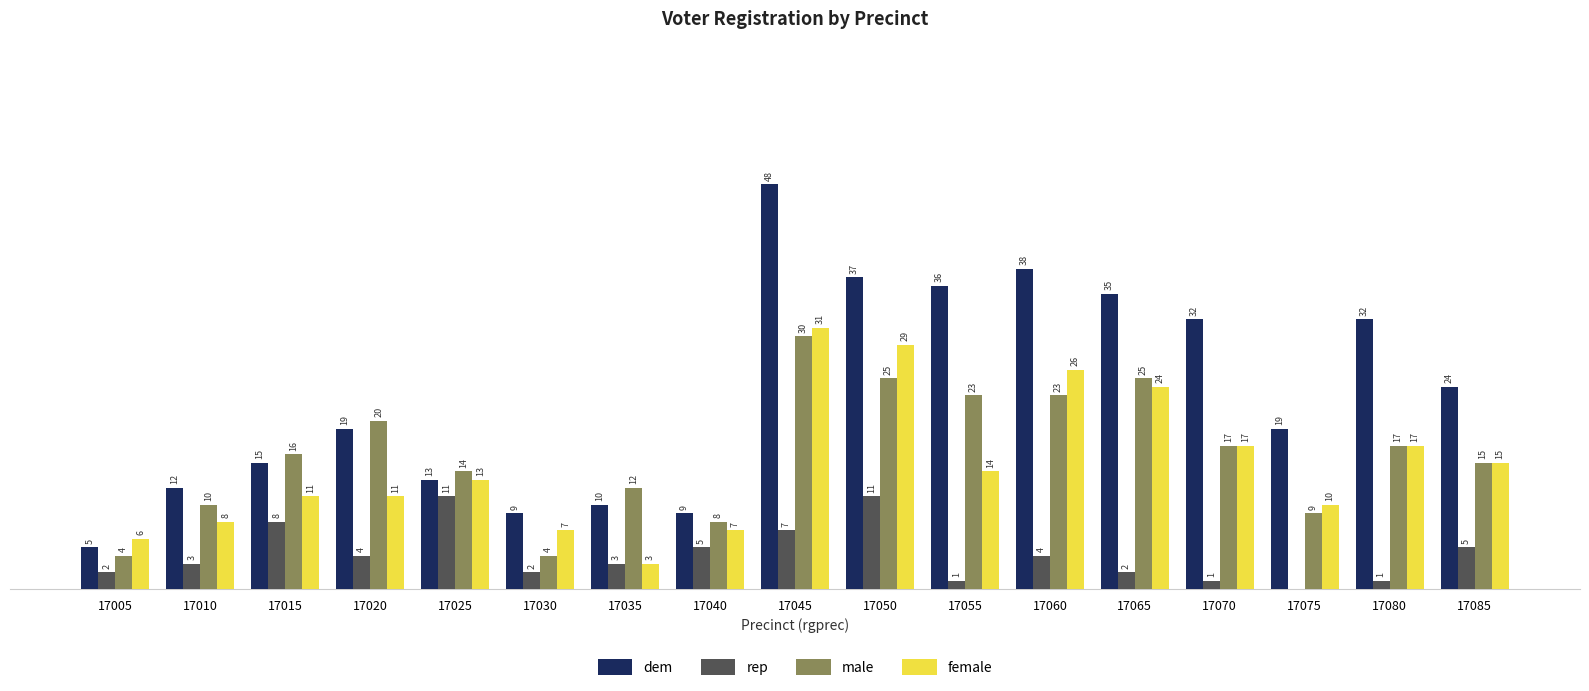

Which series changed the most between 17010 and 17025?

rep